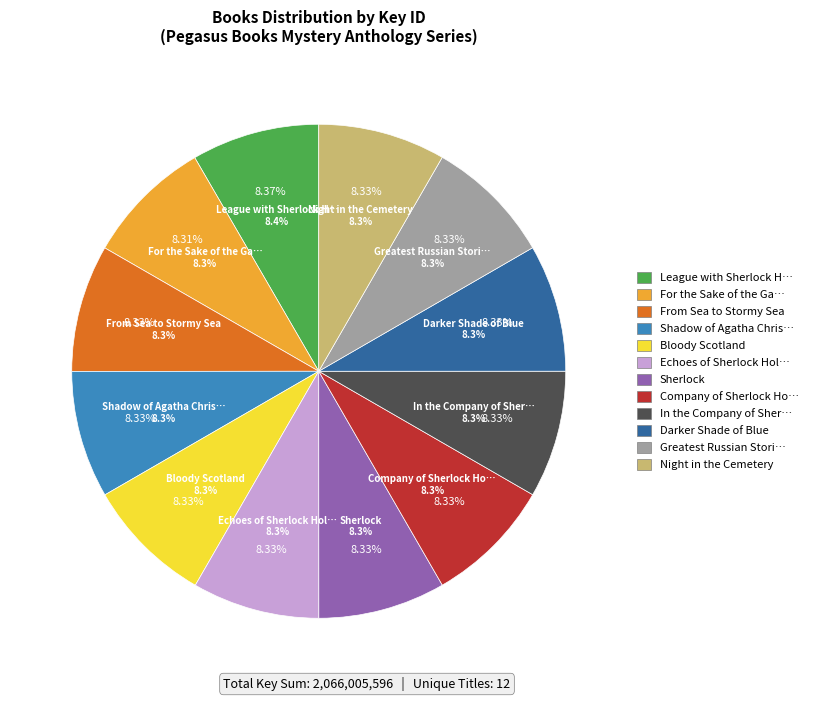

Is it true that Sherlock is 15% of the pie?

False